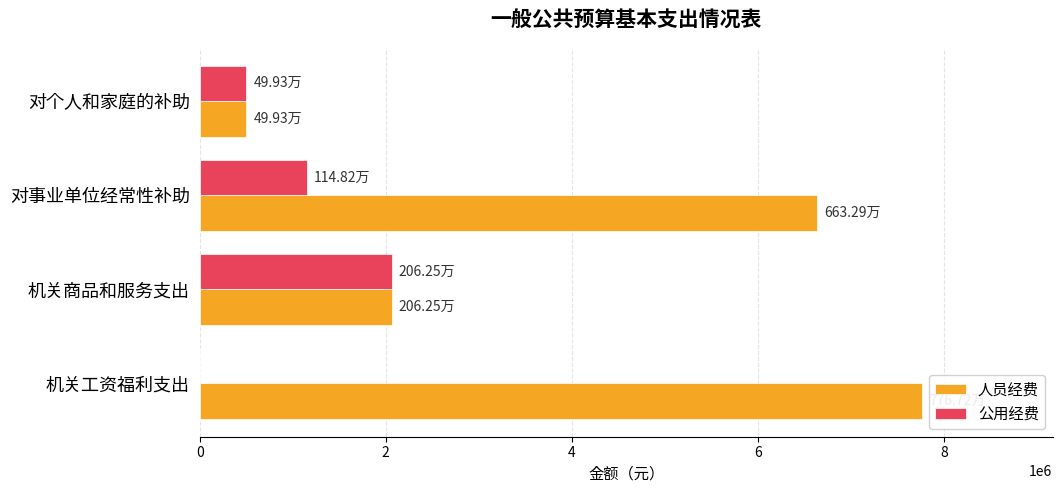

What is the maximum value shown in the chart?

7767177.9